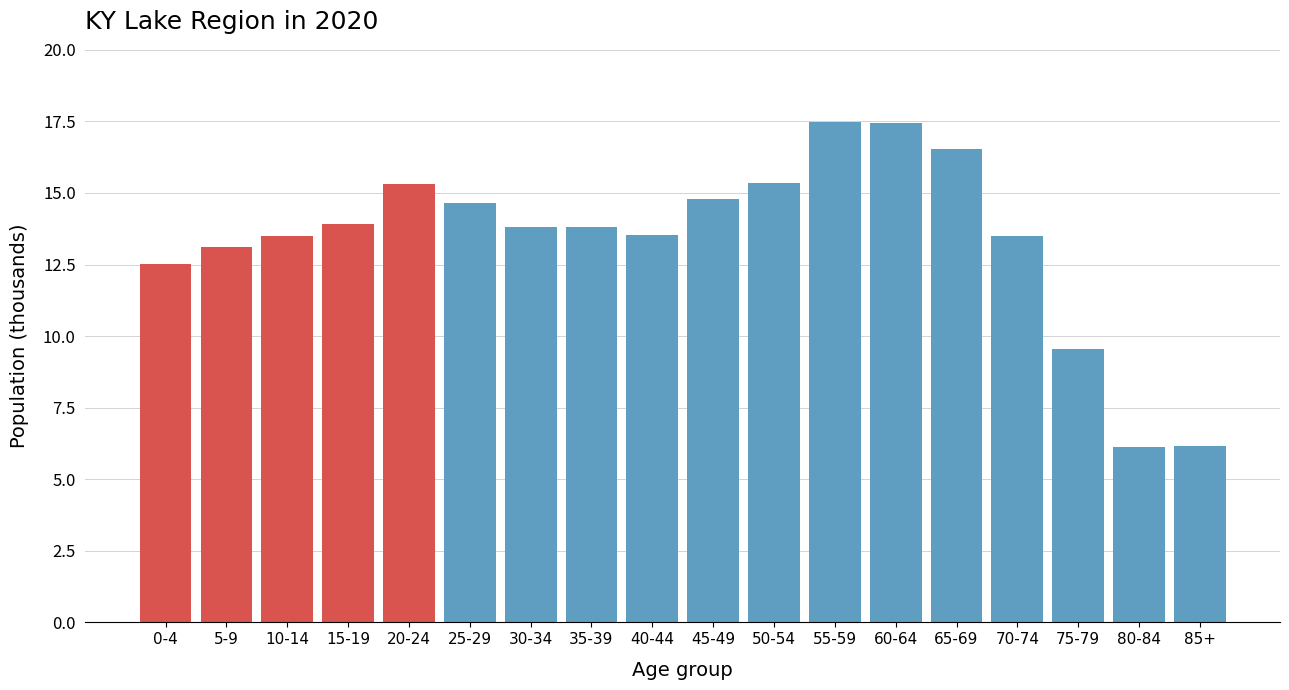

What is the value of the 3rd bar from the left?

13.5